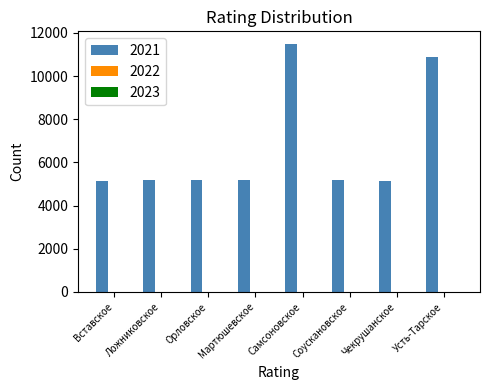

At which category does the chart reach its peak across all series?

Самсоновское